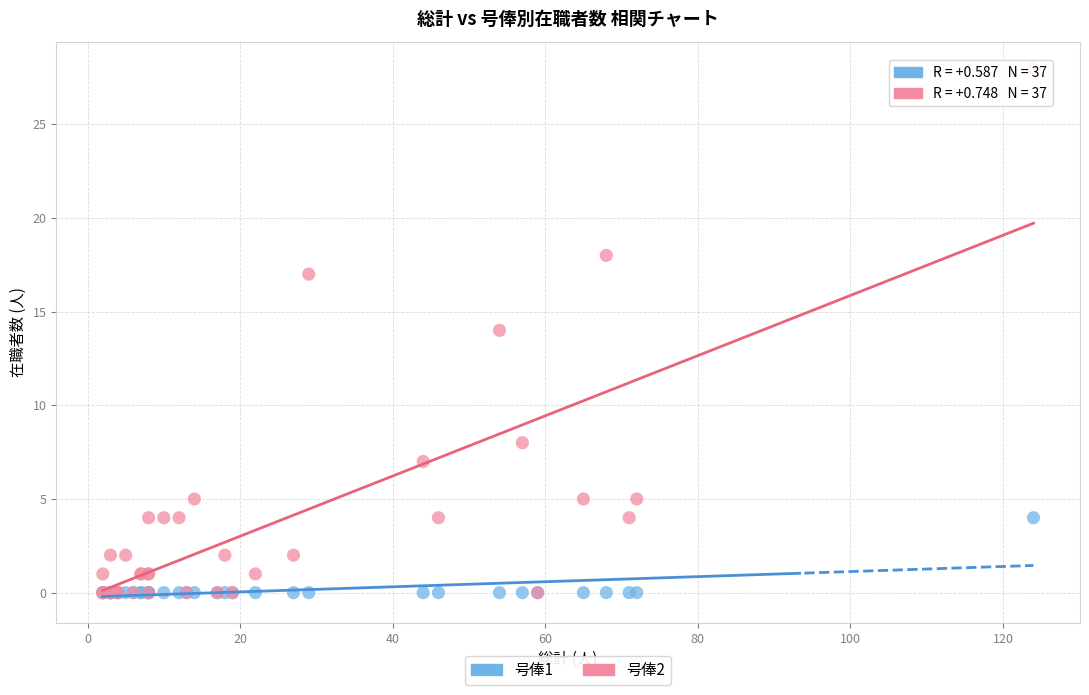

What are all the series names shown in the legend?

号俸1, 号俸2